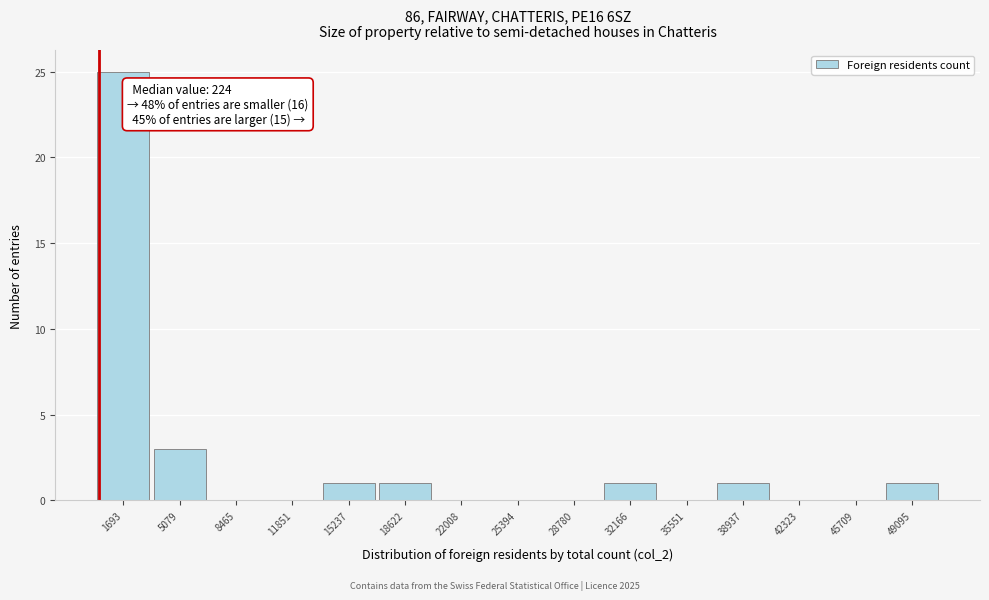

Over which range of the x-axis is the bar tallest?

0 to 3500